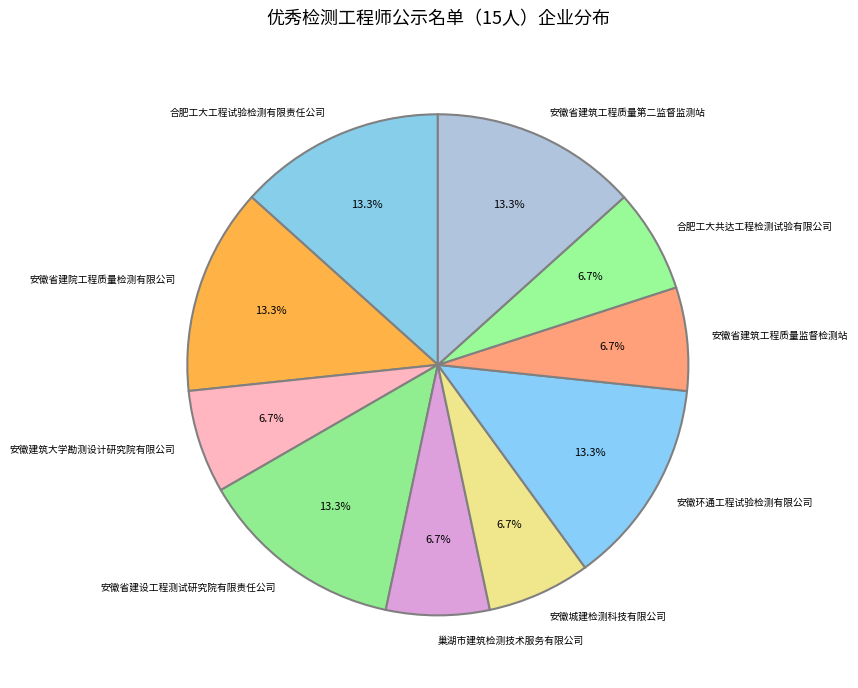

Combined, do 安徽城建检测科技有限公司 and 安徽省建筑工程质量监督检测站 account for over 50%?

No